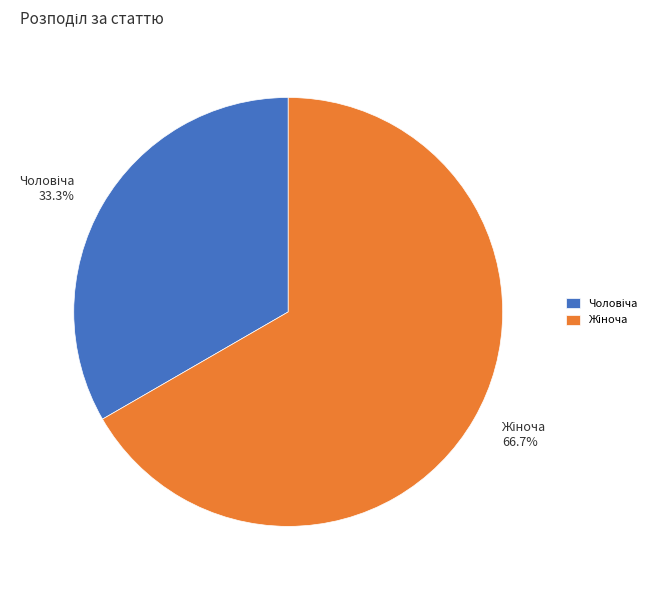

Is there any slice that represents more than half of the pie?

Yes